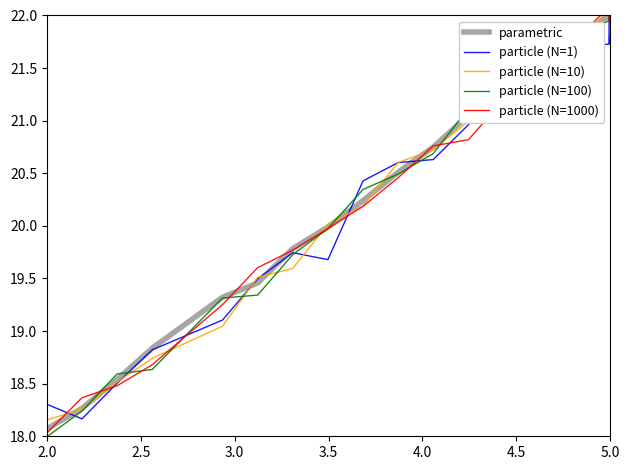

What is the maximum value for particle (N=100)?

22.0